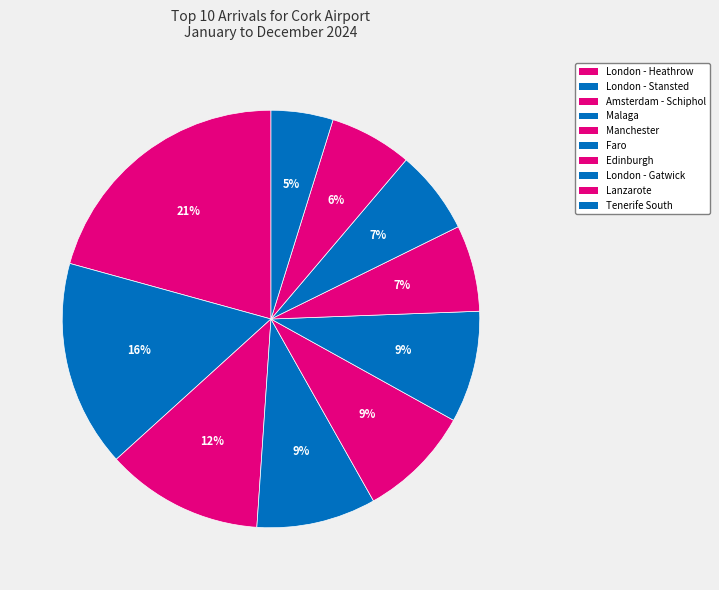

How much of the chart is everything except London - Stansted?

84.0%